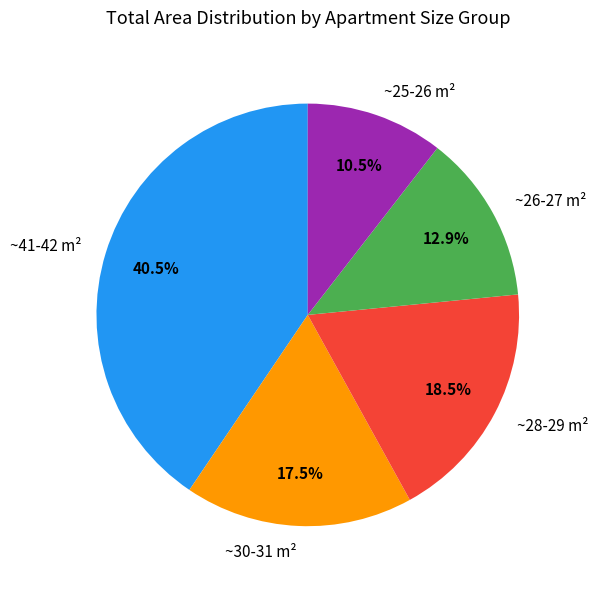

Does ~41-42 m² represent more than half of the total?

No